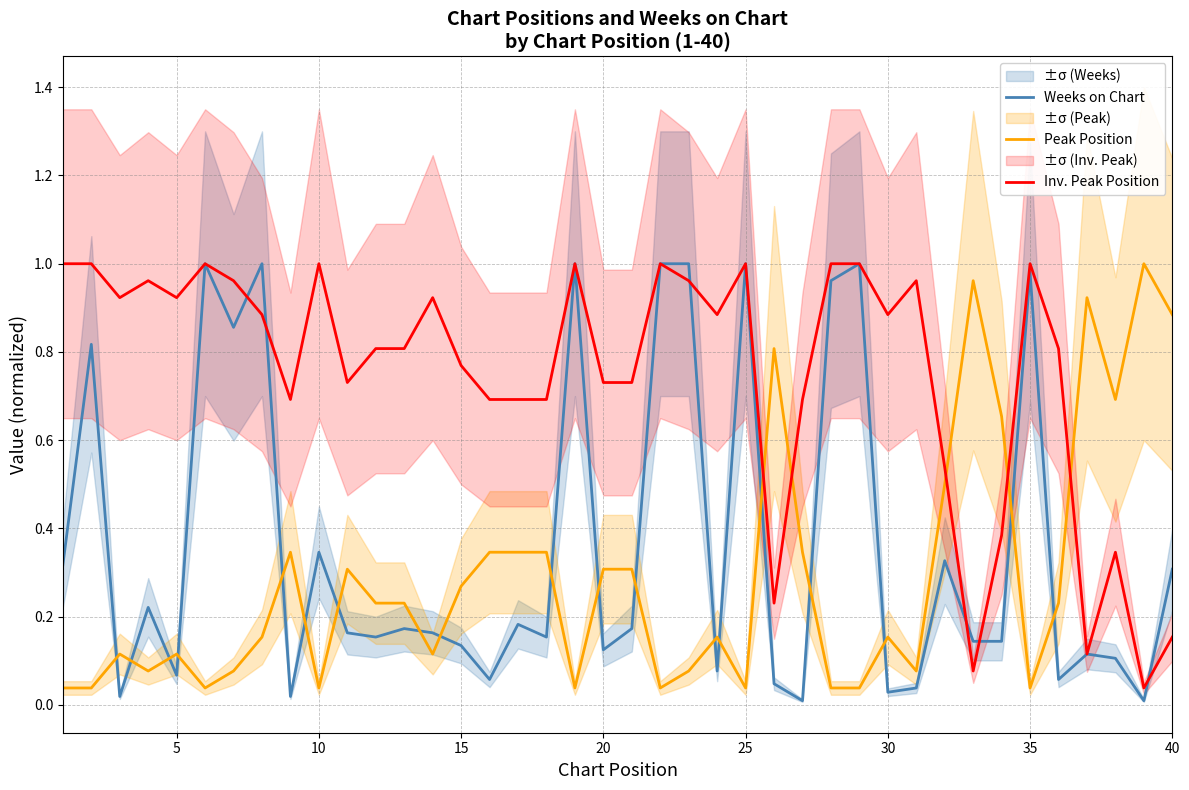

True or false: Inv. Peak Position and Weeks on Chart intersect in this chart.

True